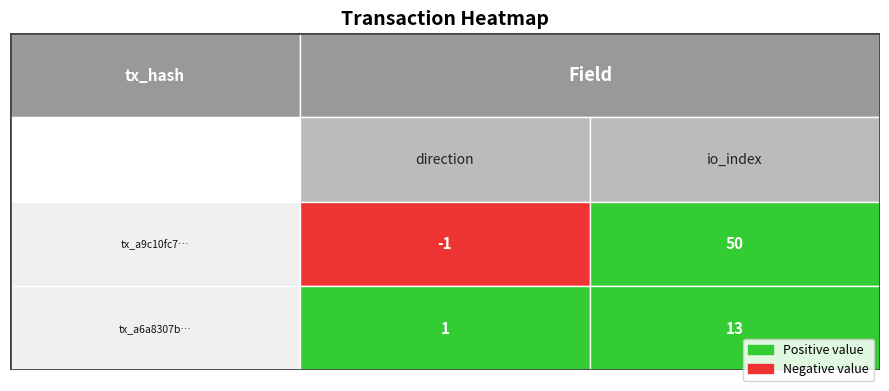

Rank the series by their average value, from highest to lowest.

tx_a9c10fc7, tx_a6a8307b